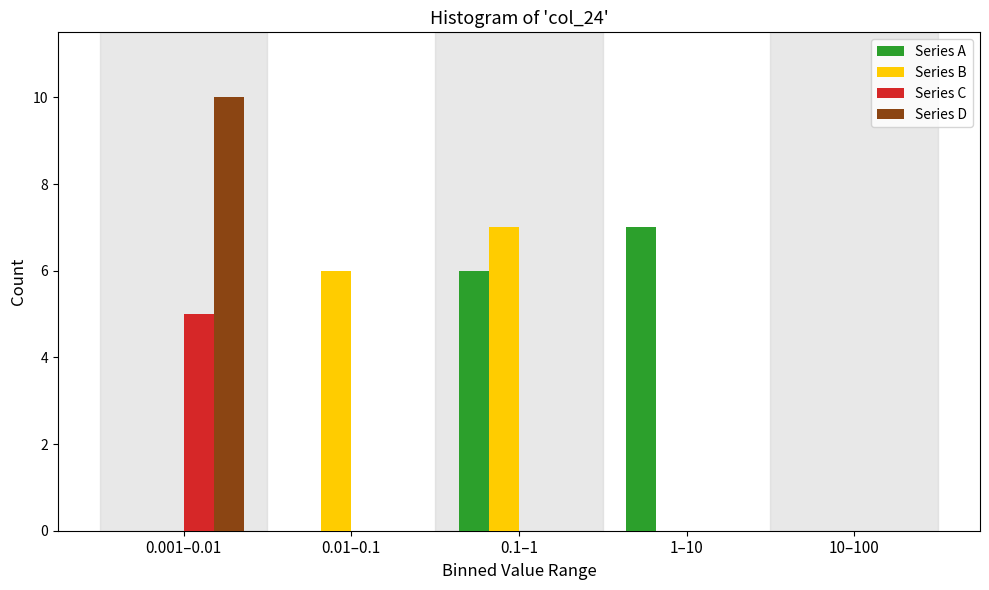

Reading left to right, list all the values displayed in this chart.

Series A: 0.001–0.01=0	0.01–0.1=0	0.1–1=6	1–10=7	10–100=0
Series B: 0.001–0.01=0	0.01–0.1=6	0.1–1=7	1–10=0	10–100=0
Series C: 0.001–0.01=5	0.01–0.1=0	0.1–1=0	1–10=0	10–100=0
Series D: 0.001–0.01=10	0.01–0.1=0	0.1–1=0	1–10=0	10–100=0